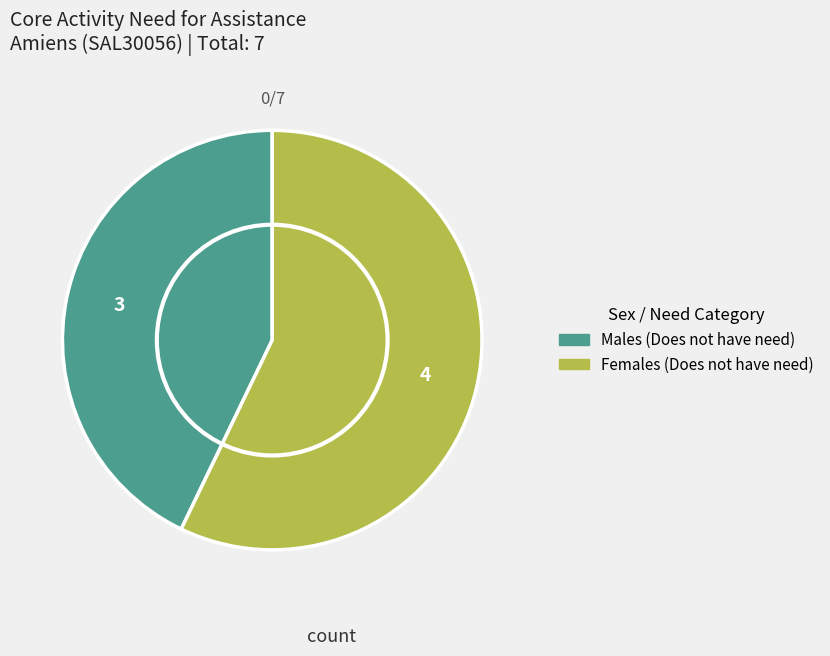

Is there any slice that represents more than half of the pie?

Yes